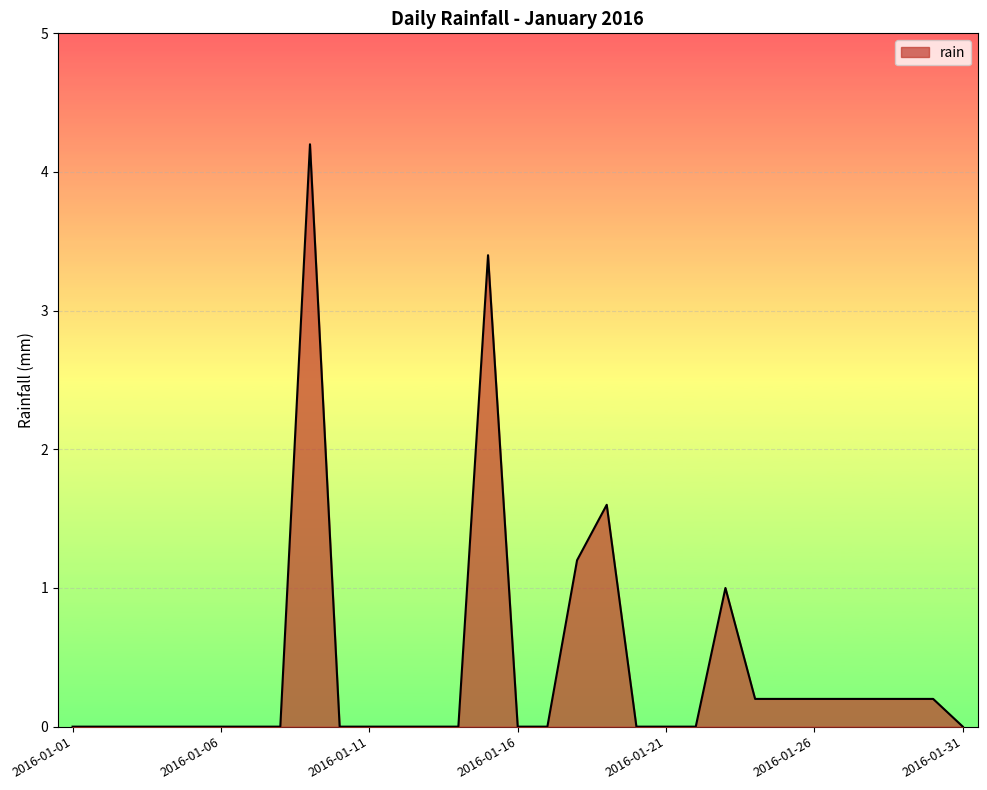

What is the average value?

0.4